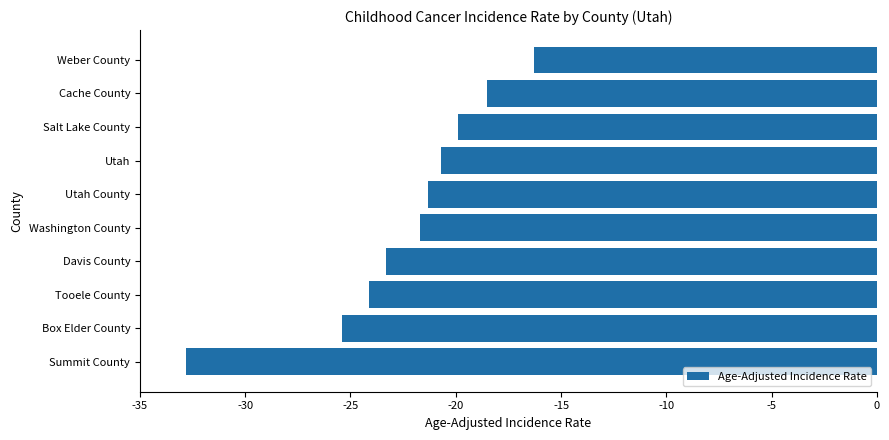

How many values exceed -21?

4